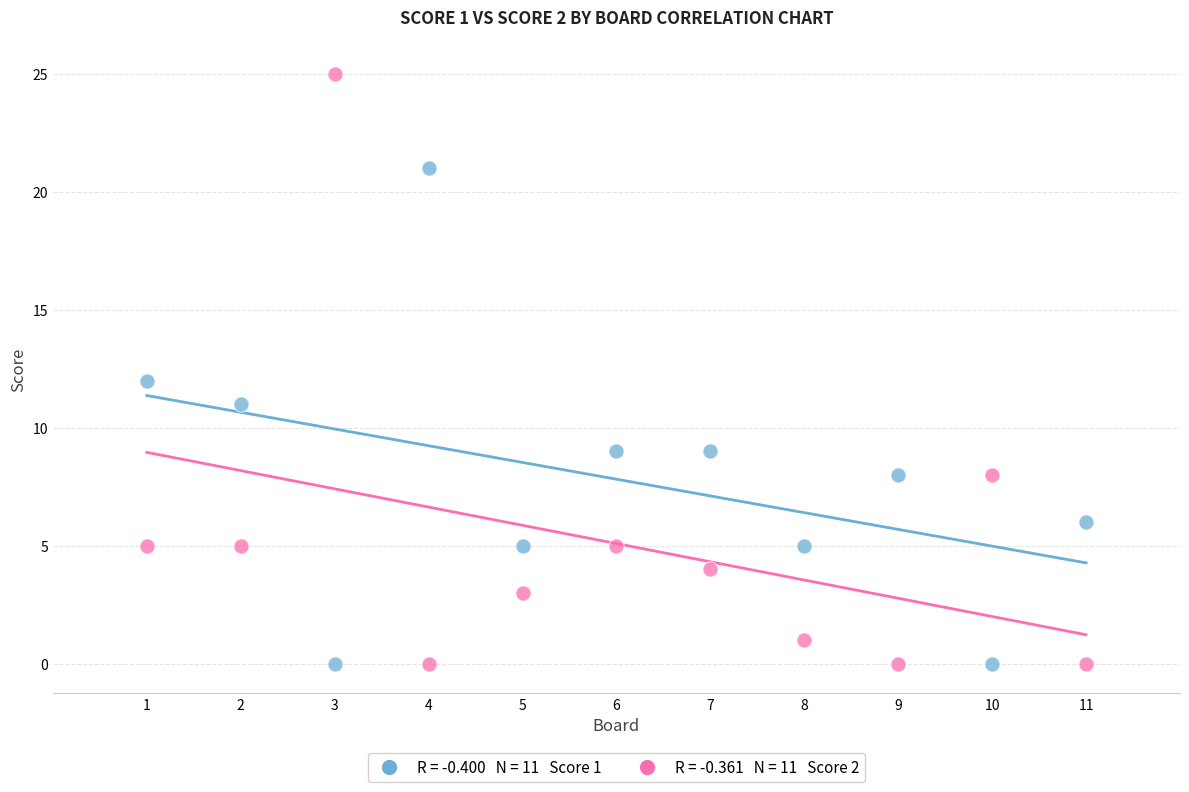

Across all data points, what is the range of Y values (max minus min)?

25